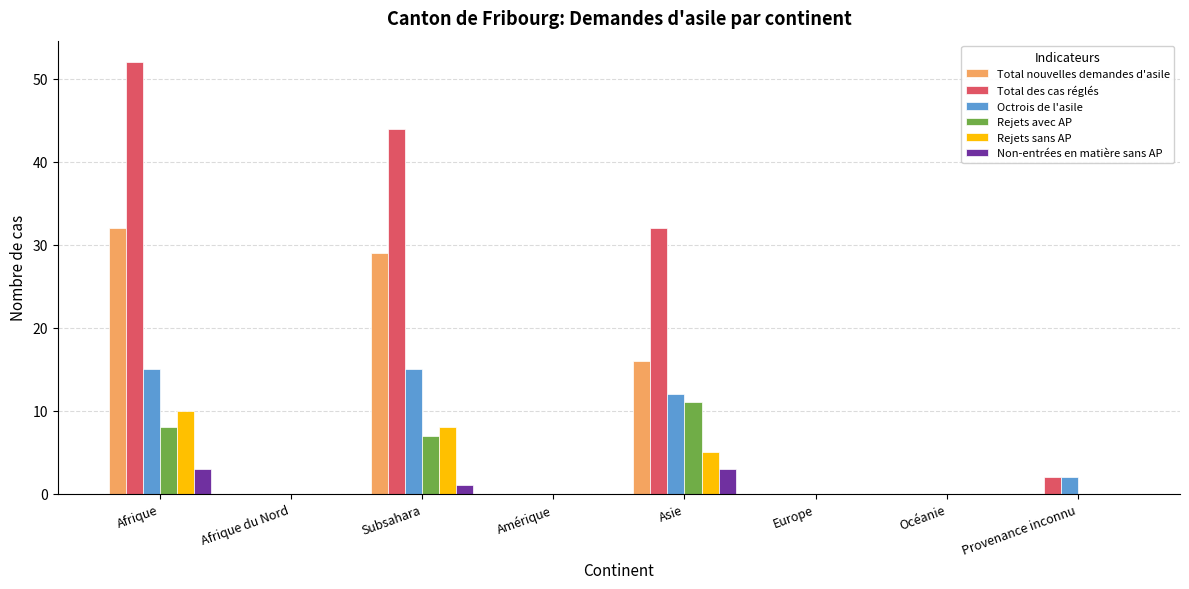

Which series changed the most between Afrique du Nord and Subsahara?

Total des cas réglés